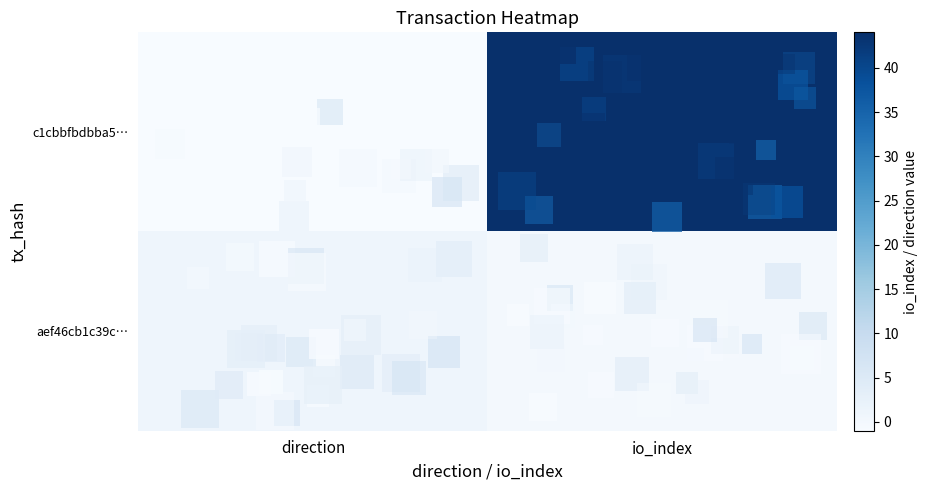

How many data points does each series have?

2